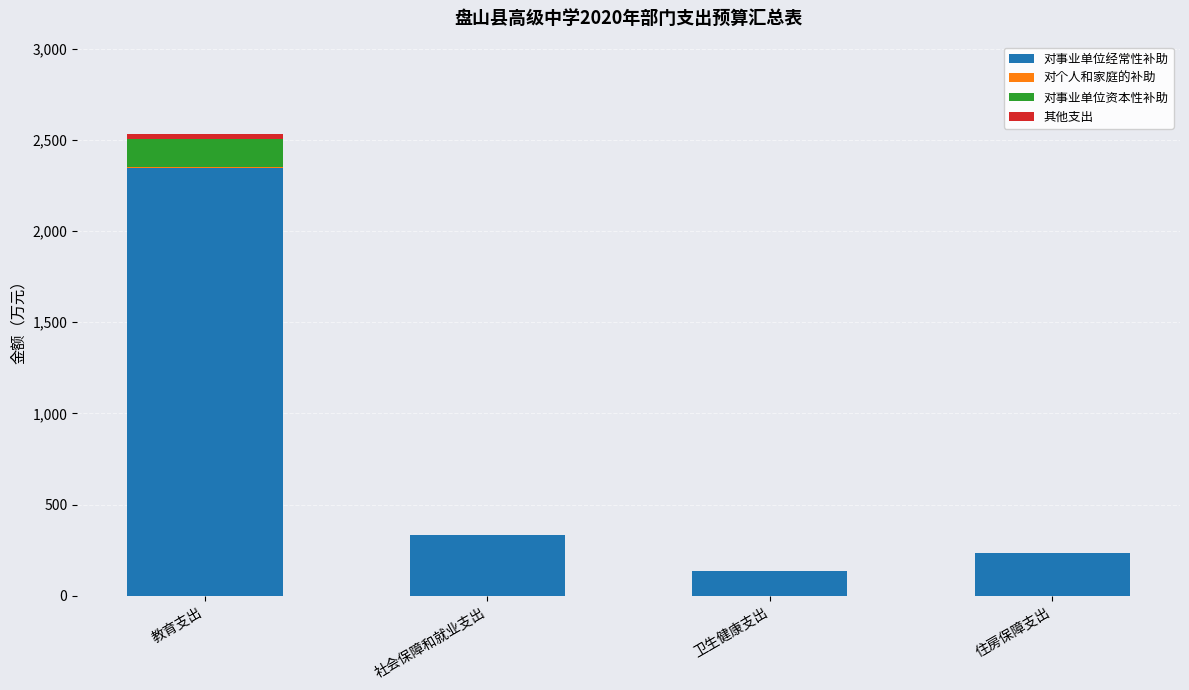

At which label does 对事业单位经常性补助 reach its peak?

教育支出